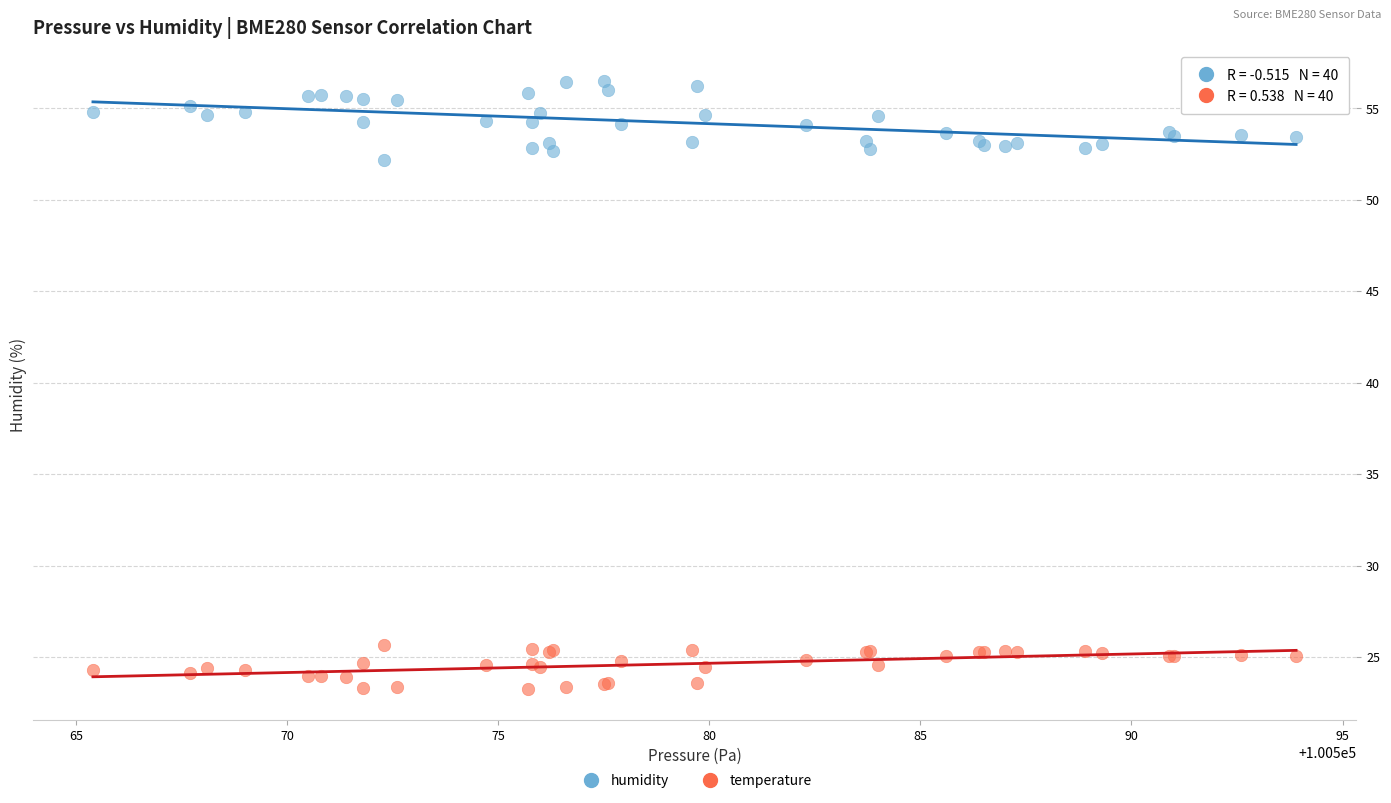

What is the X range (max minus min) for the scatter plot?

28.5